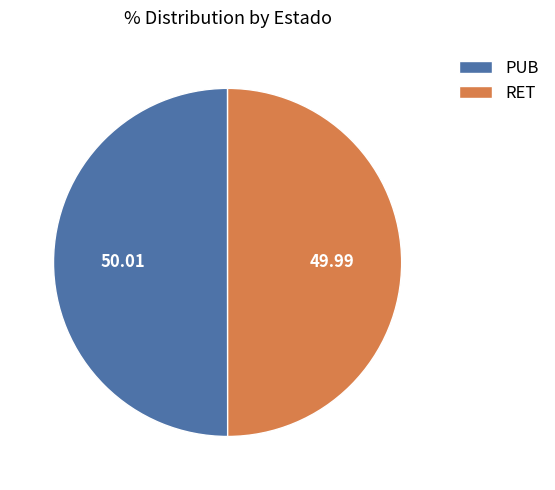

Combined, do RET and PUB account for over 50%?

Yes